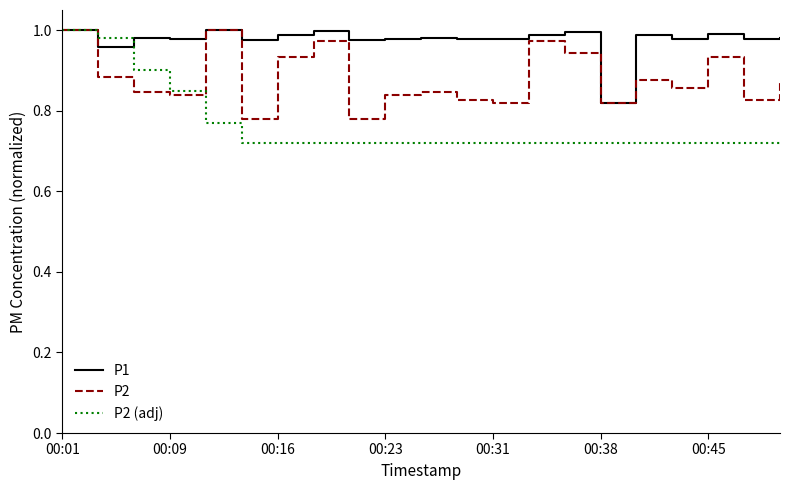

Count the number of data series in this chart.

3